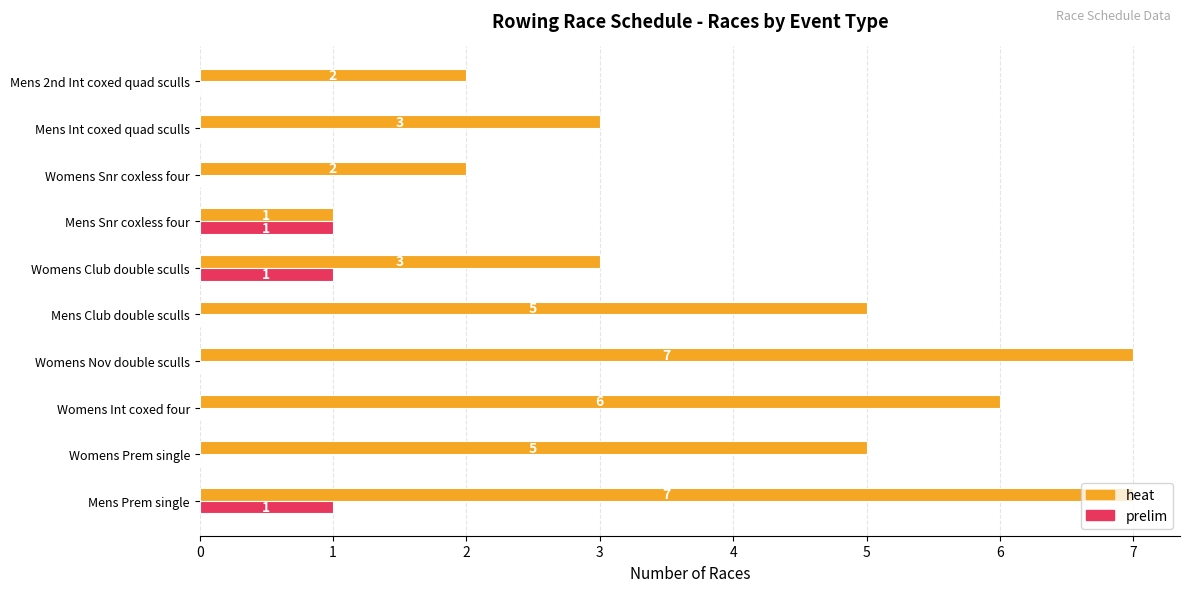

What is the sum of all prelim values?

3